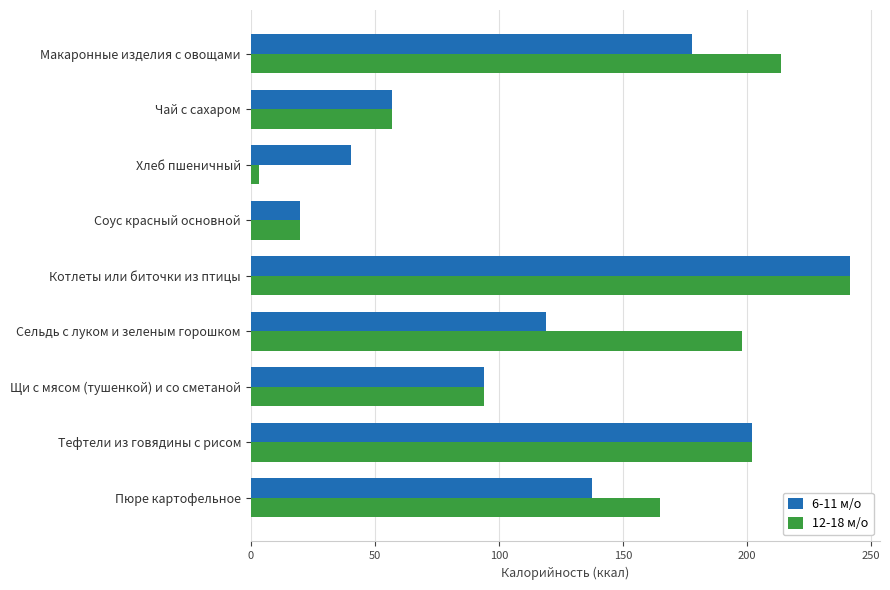

How many data points in 6-11 м/о are above 118?

5